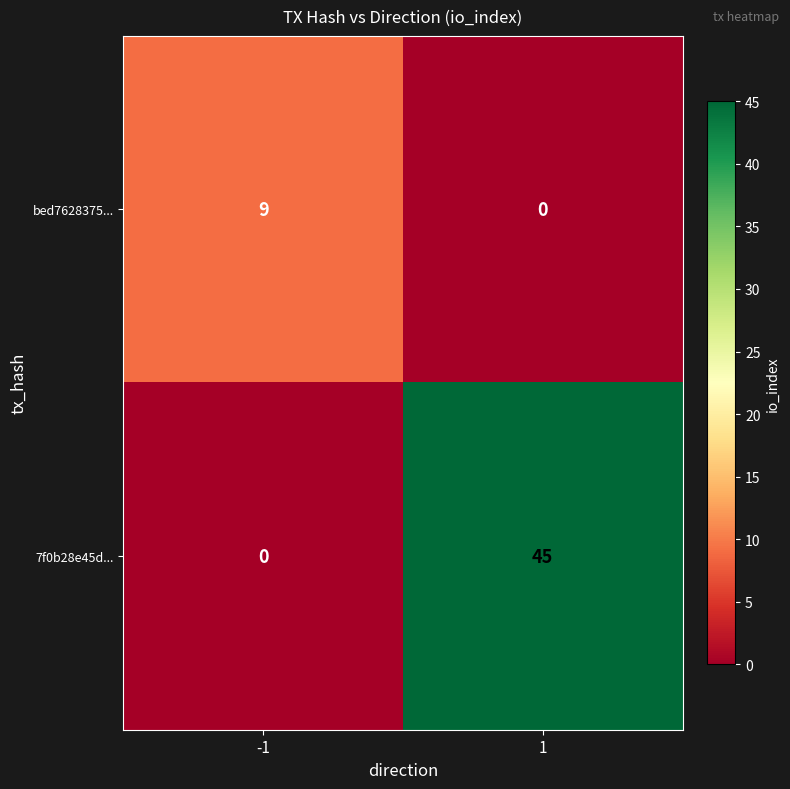

What is the approximate value of bed7628375... at -1?

9